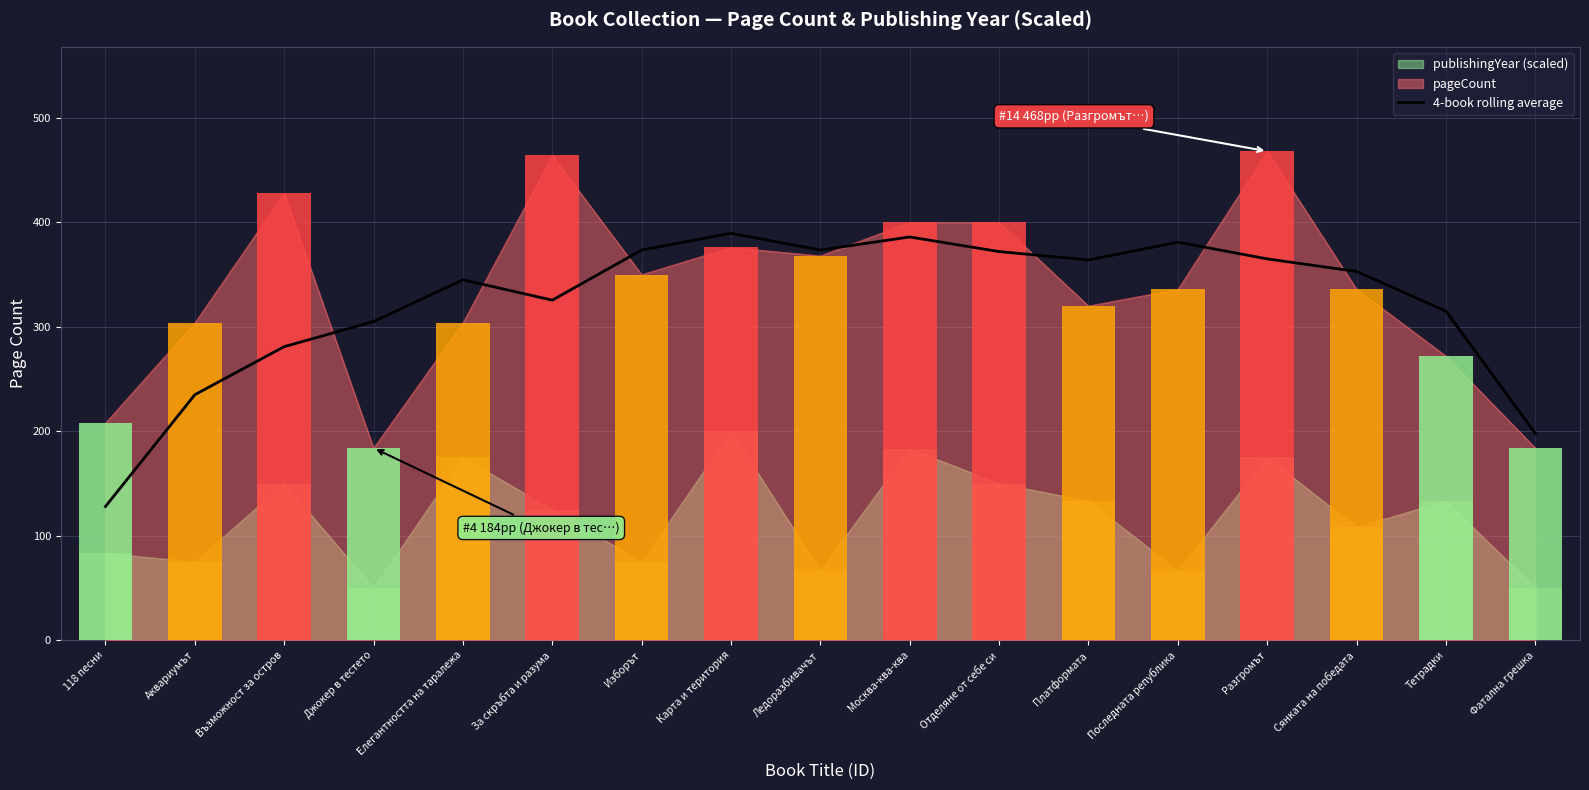

Reading right to left, list all the values displayed in this chart.

Фатална грешка=198.0	Тетрадки=315.0	Сянката на победата=353.0	Разгромът=365.0	Последната република=381.0	Платформата=364.0	Отделяне от себе си=372.0	Москва-ква-ква=386.0	Ледоразбивачът=373.5	Карта и територия=389.5	Изборът=373.5	За скръбта и разума=325.5	Елегантността на таралежа=345.0	Джокер в тестето=305.0	Възможност за остров=281.0	Аквариумът=235.0	118 песни=128.0